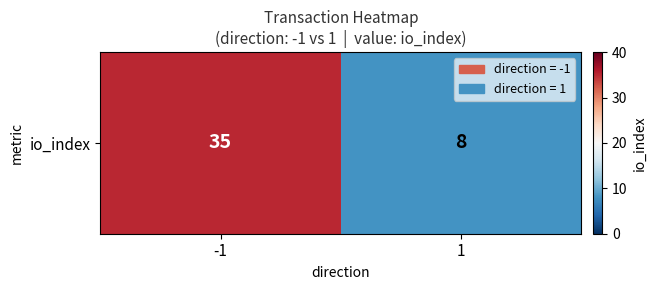

Approximately how many times larger is the value at 1 compared to -1?

0.2